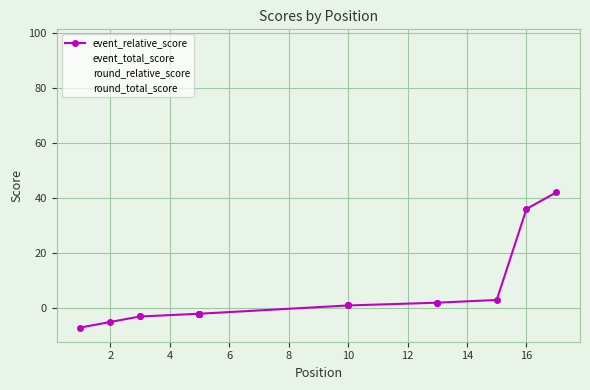

True or false: event_relative_score and round_relative_score cross at least once.

False